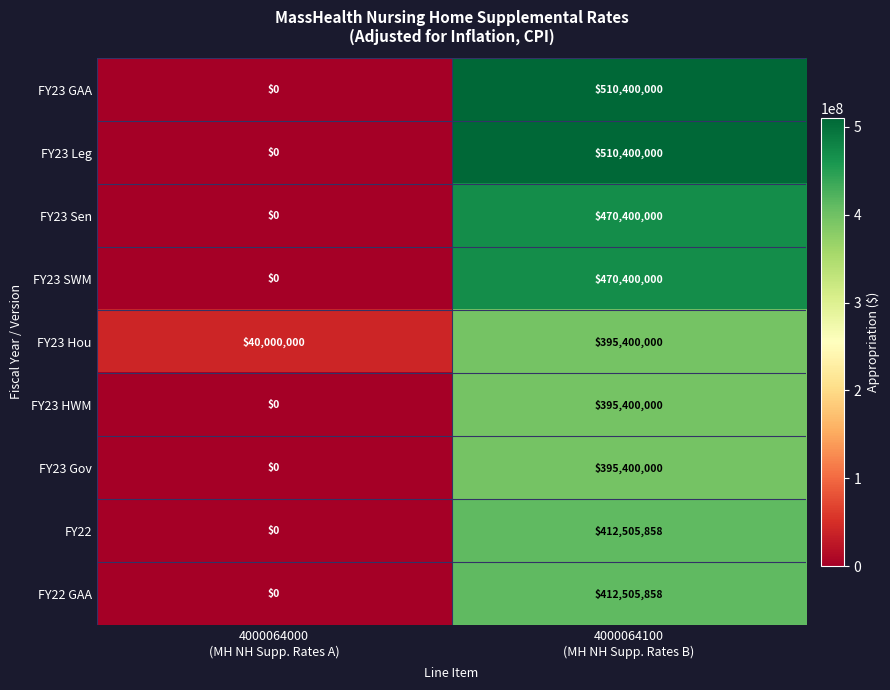

What is the sum of all FY23 HWM values?

395400000